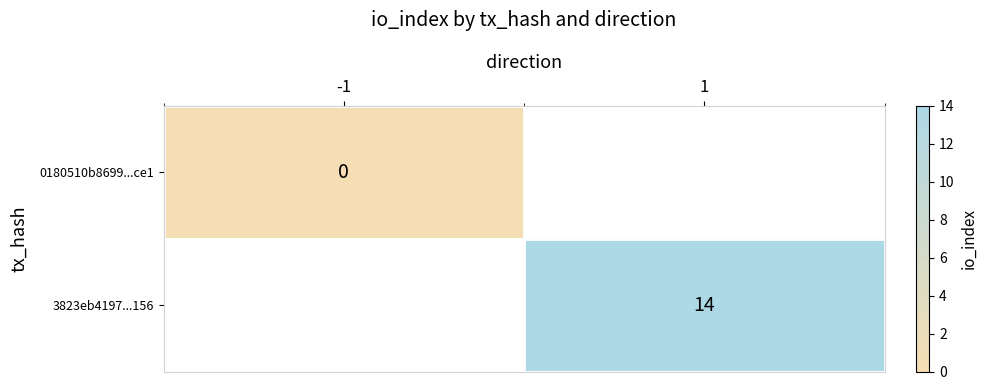

At which category does the chart reach its minimum across all series?

-1